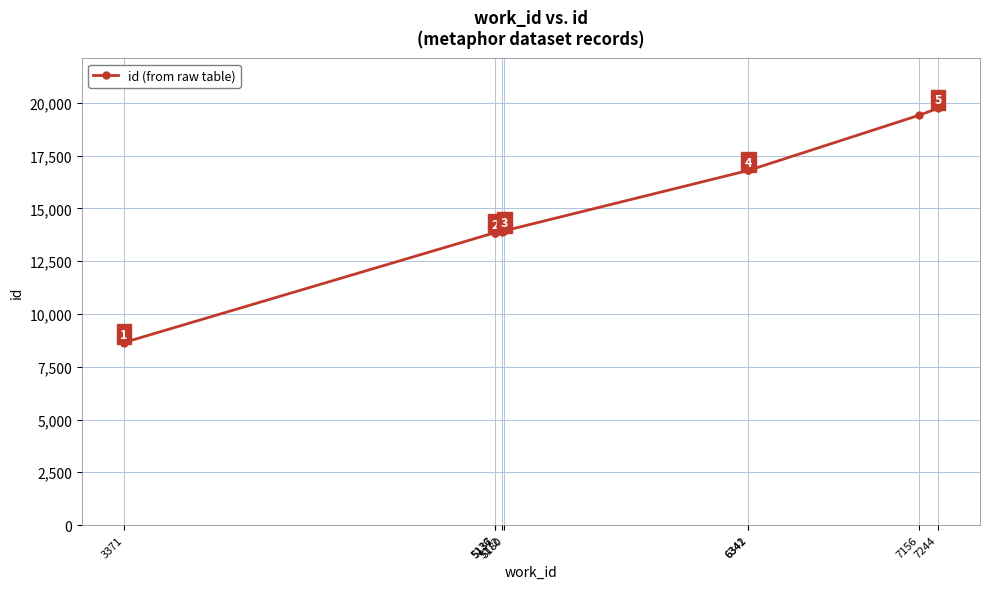

At which category does the chart reach its peak across all series?

7244